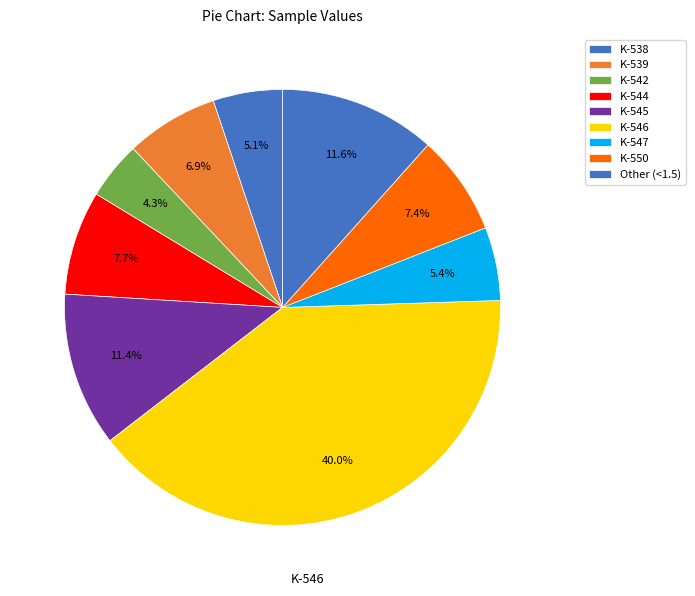

Count the number of slices in the pie.

9